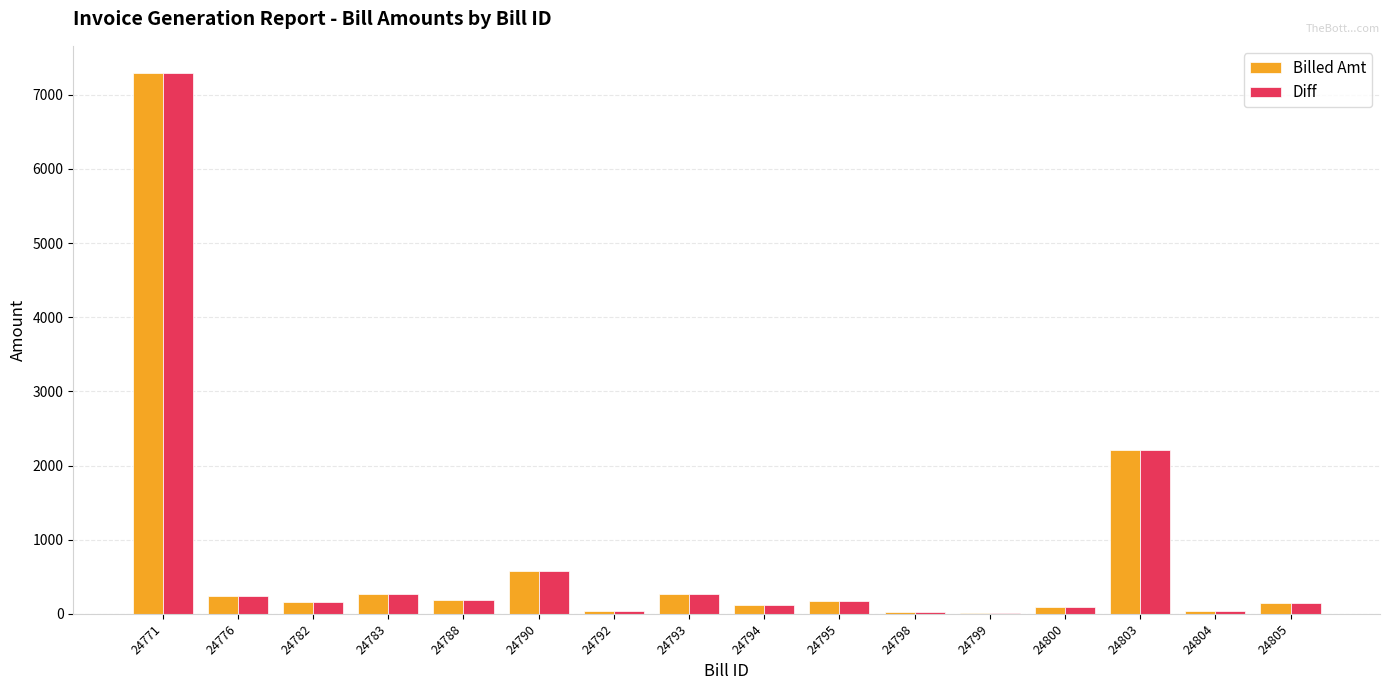

Which label corresponds to the largest value in the chart?

24771